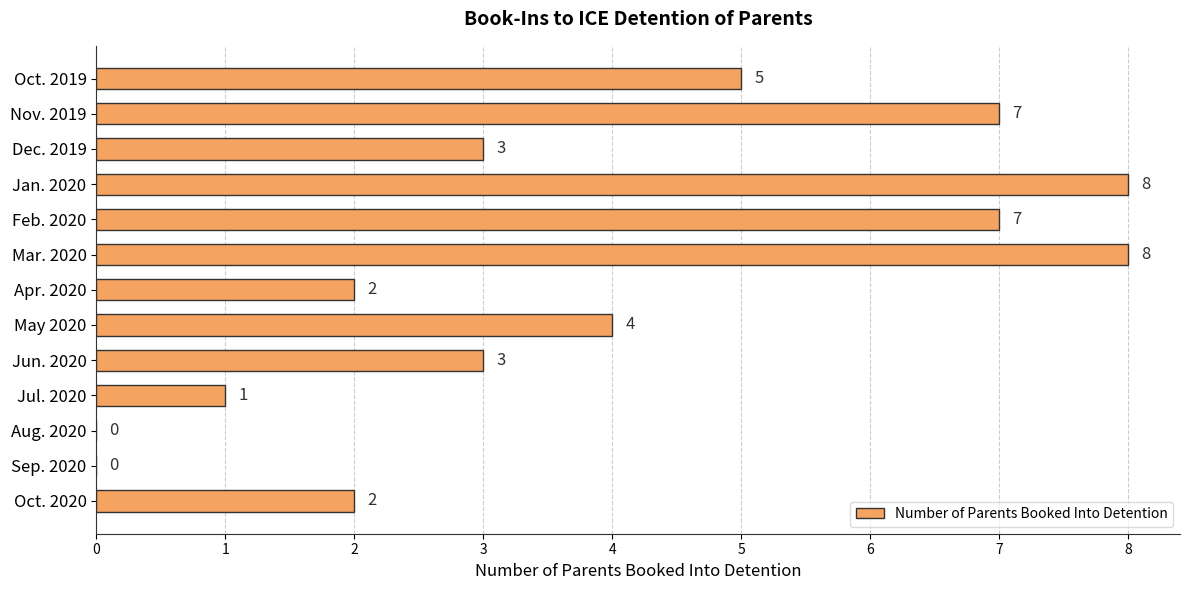

The value at Aug. 2020 is -5. True or false?

False